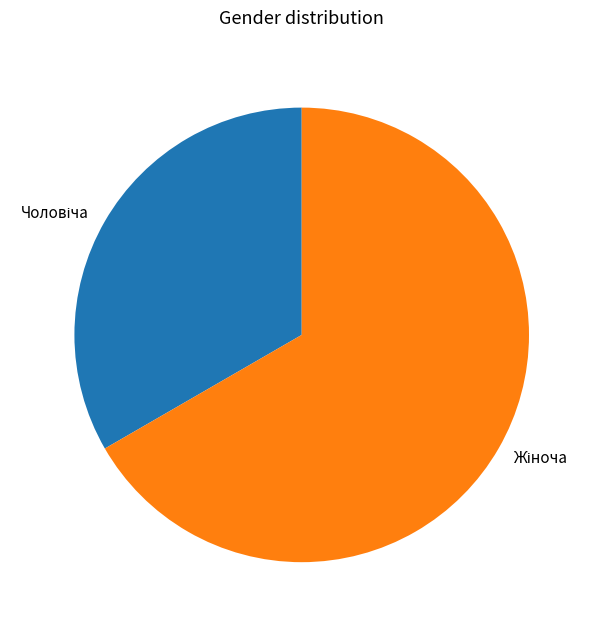

Is there a majority slice in this chart?

Yes